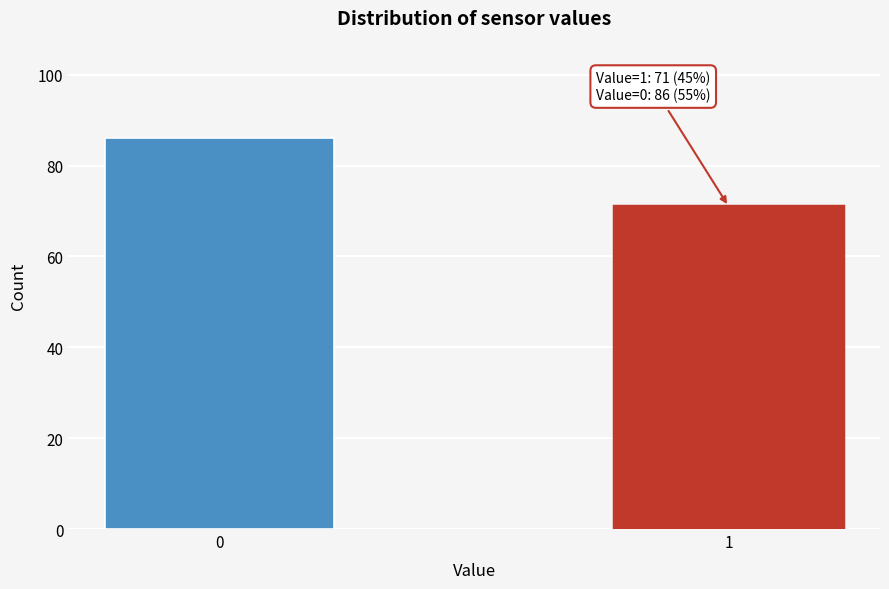

Reading left to right, extract all data points from this chart.

0=86	1=71